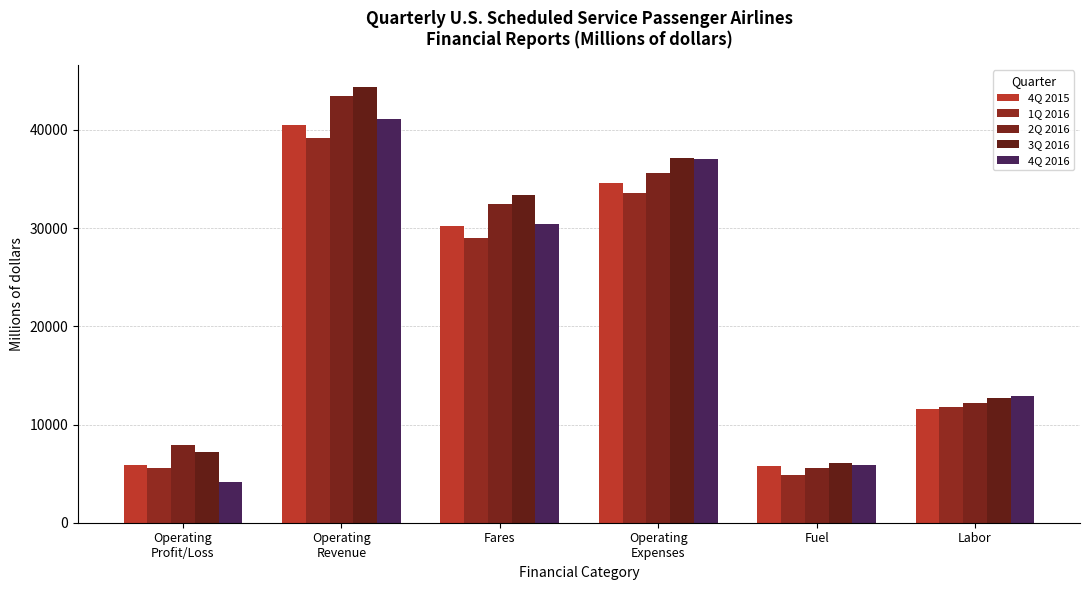

What is the difference between the highest and lowest values at Operating
Revenue?

5254.2